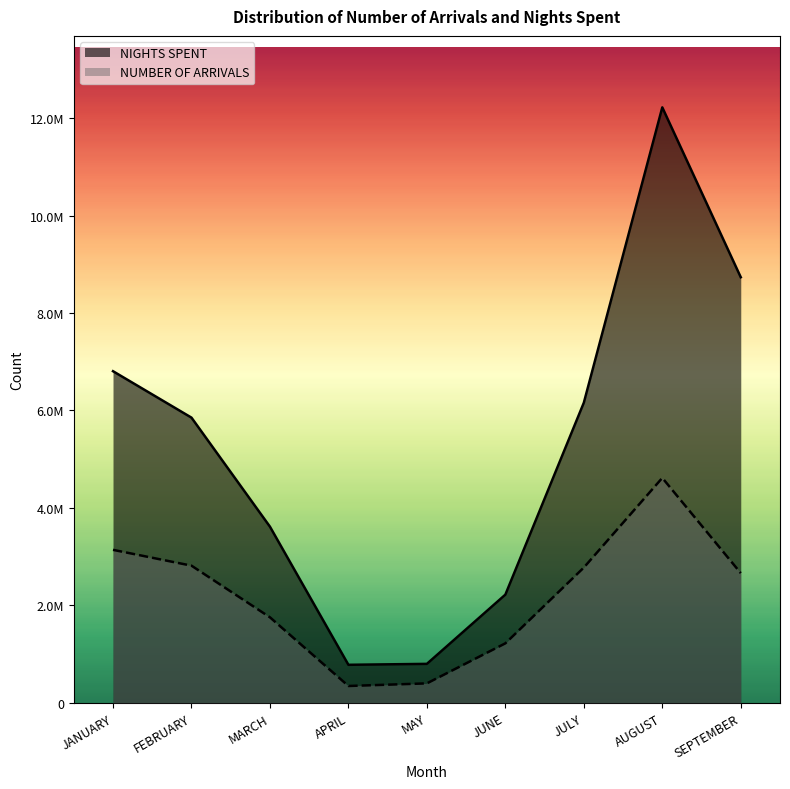

Rank the series at MAY from highest to lowest value.

NIGHTS SPENT, NUMBER OF ARRIVALS